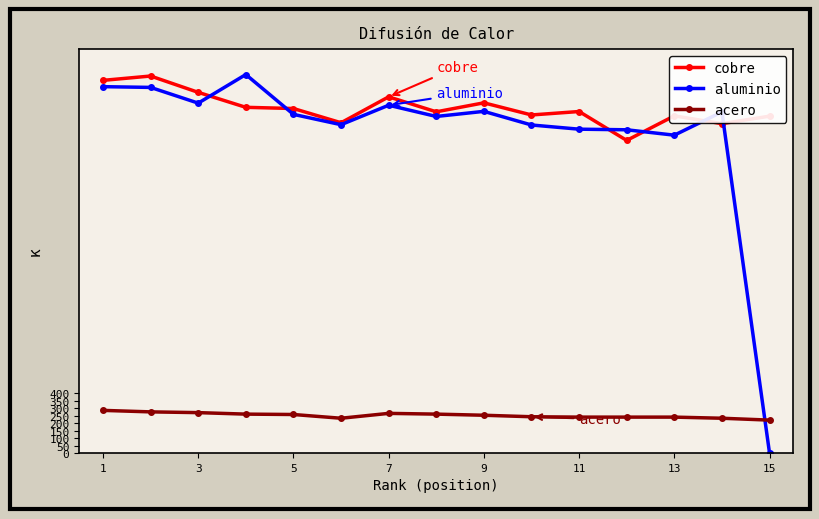

What is the minimum value for cobre?

2088.0